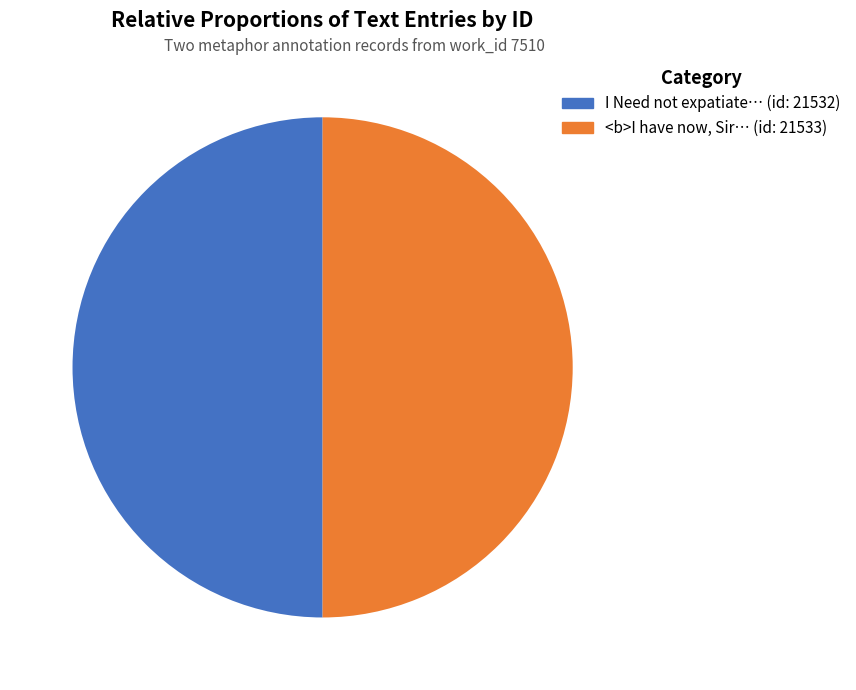

Count the number of slices in the pie.

2